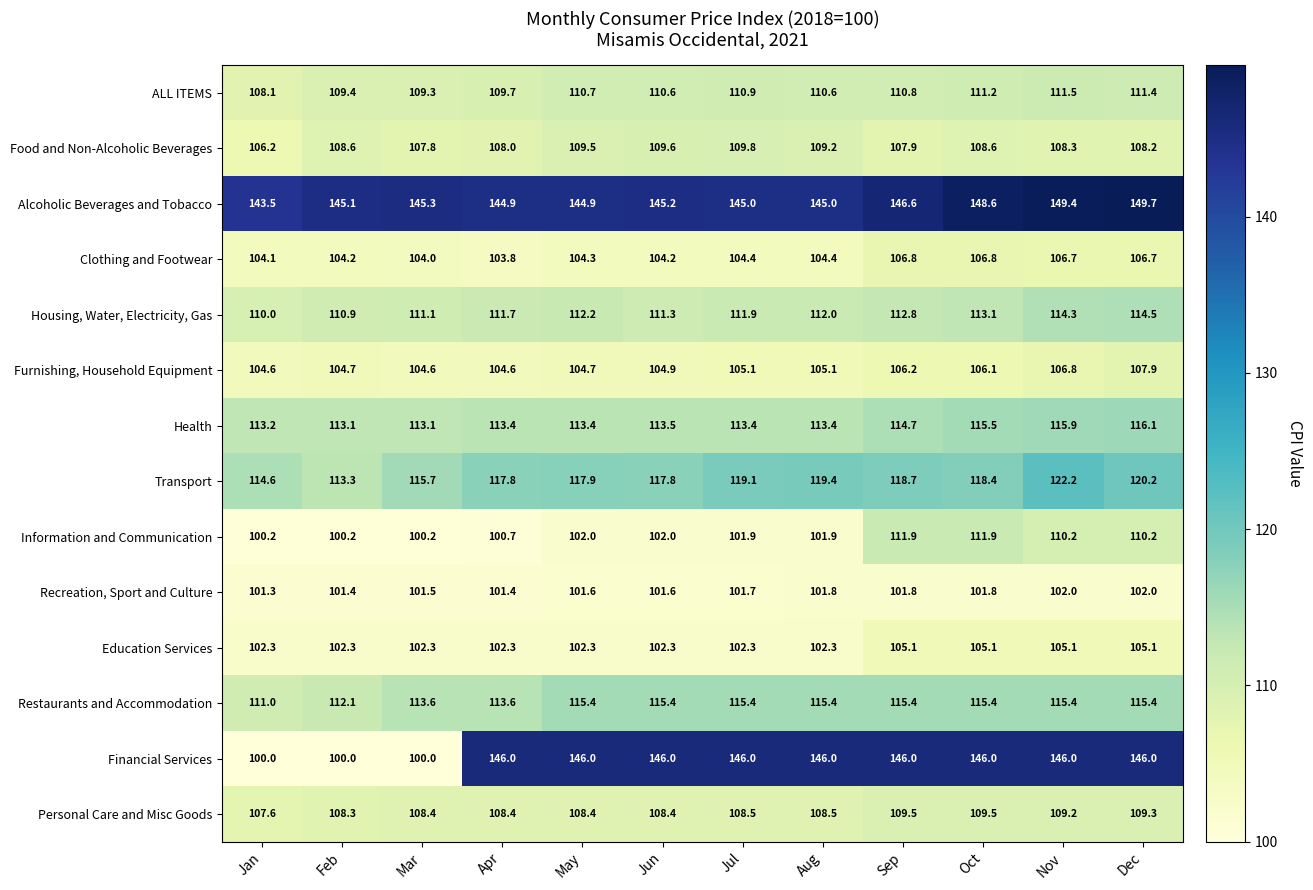

At which category is the sum across all series the highest?

Nov